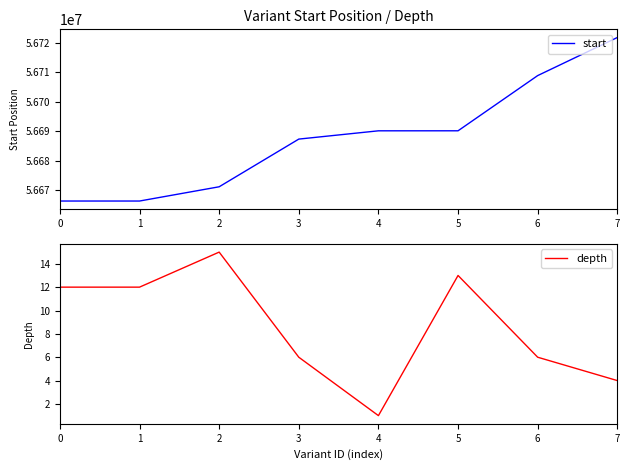

Is it true that depth equals 3 at 6?

False